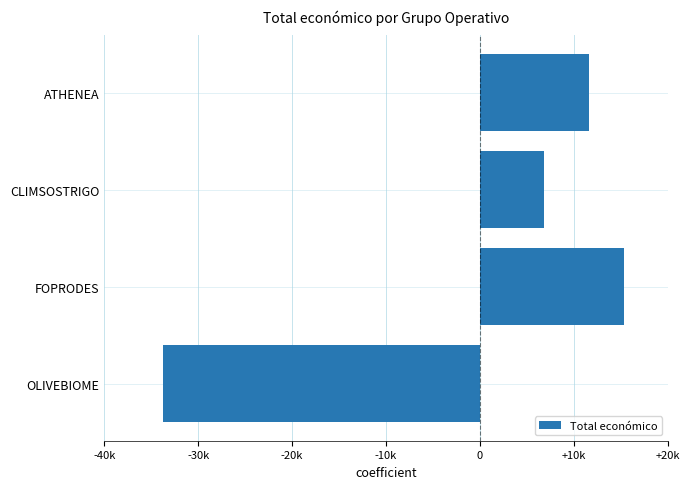

Rank the categories by value from lowest to highest.

OLIVEBIOME, CLIMSOSTRIGO, ATHENEA, FOPRODES